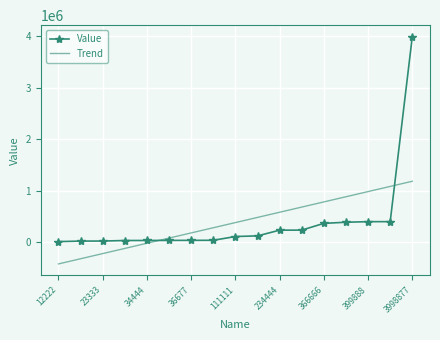

Rank the series by their maximum value, from lowest to highest.

Trend, Value